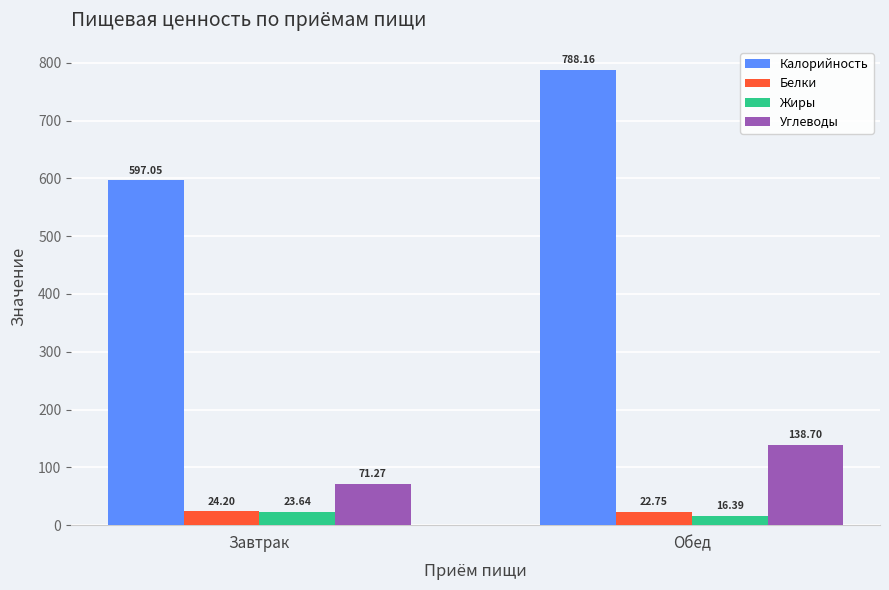

What is the spread (max minus min) of values at Обед?

771.8